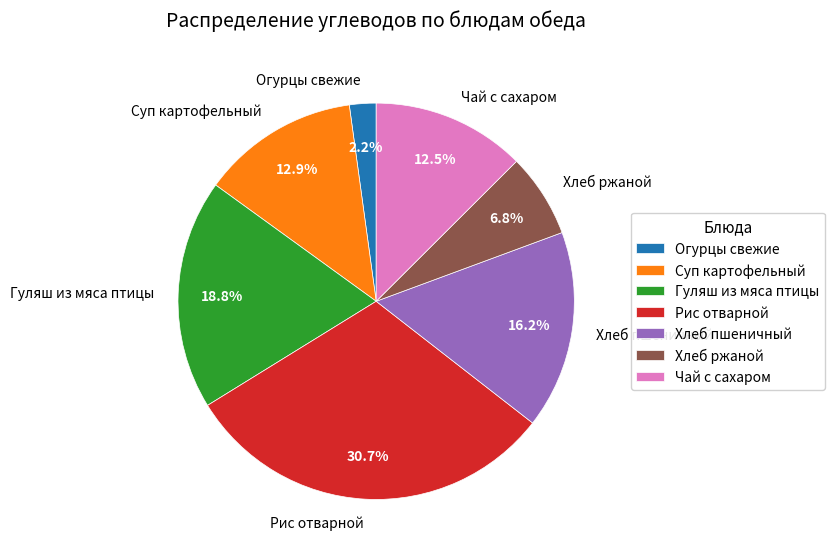

How many segments does this pie chart have?

7